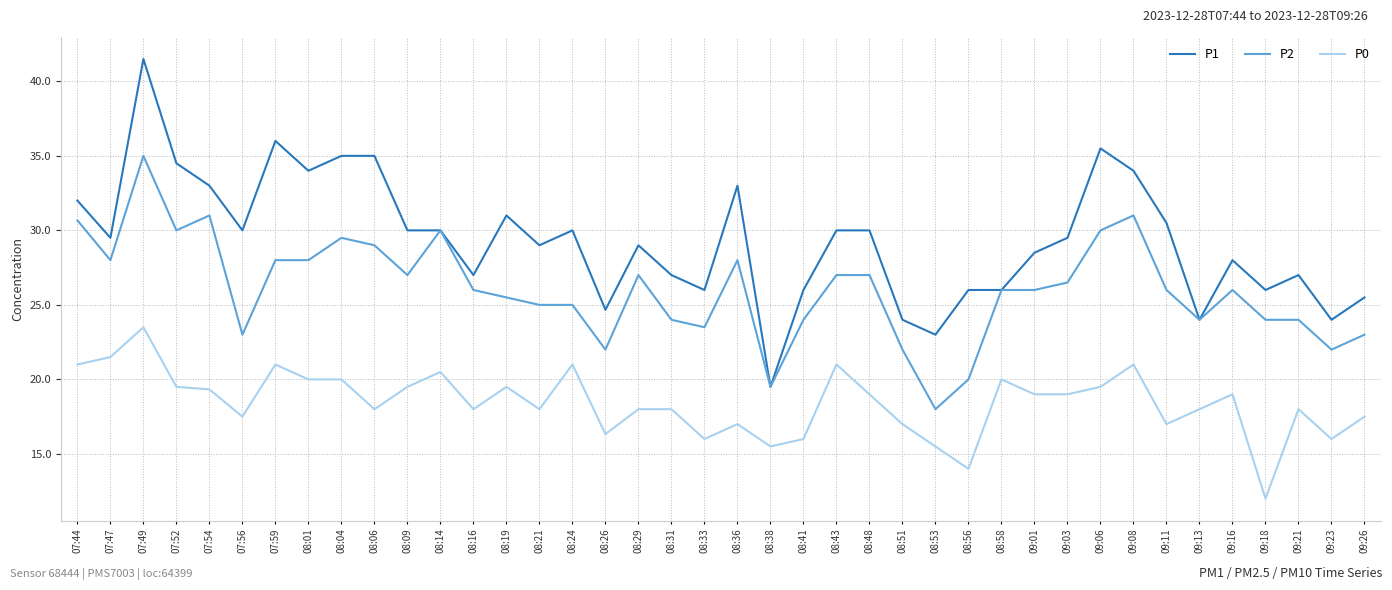

Is this an area chart (filled region under the line)?

No